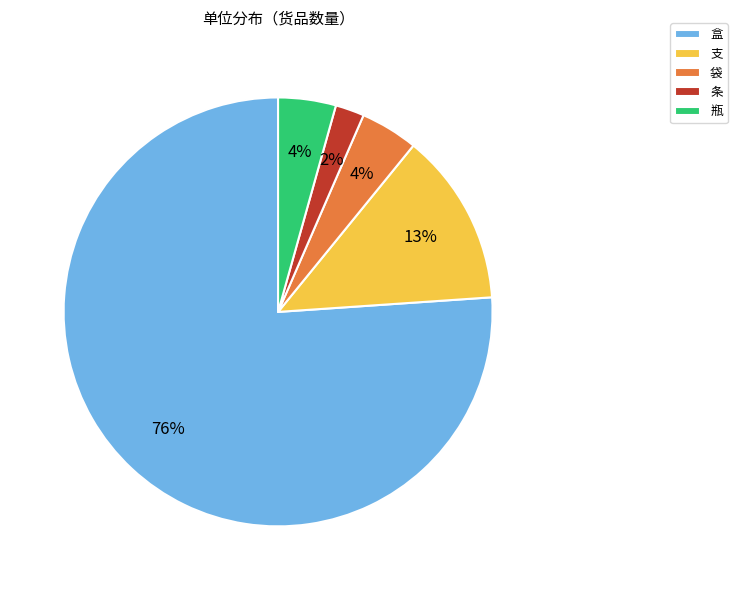

Is there a majority slice in this chart?

Yes